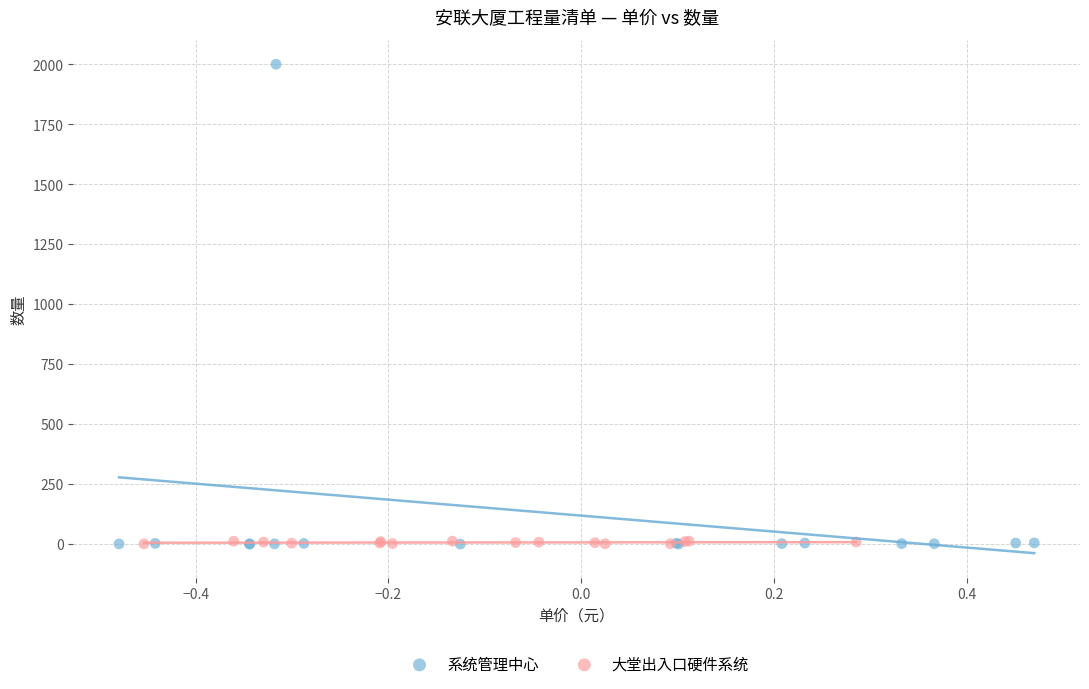

Which series has the widest spread of Y values?

系统管理中心